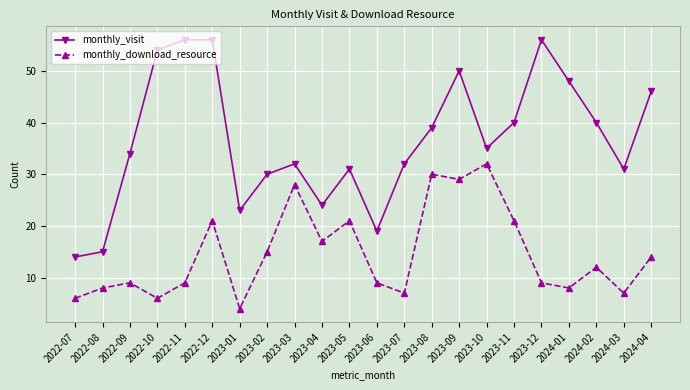

What is the spread (max minus min) of values at 2023-11?

19